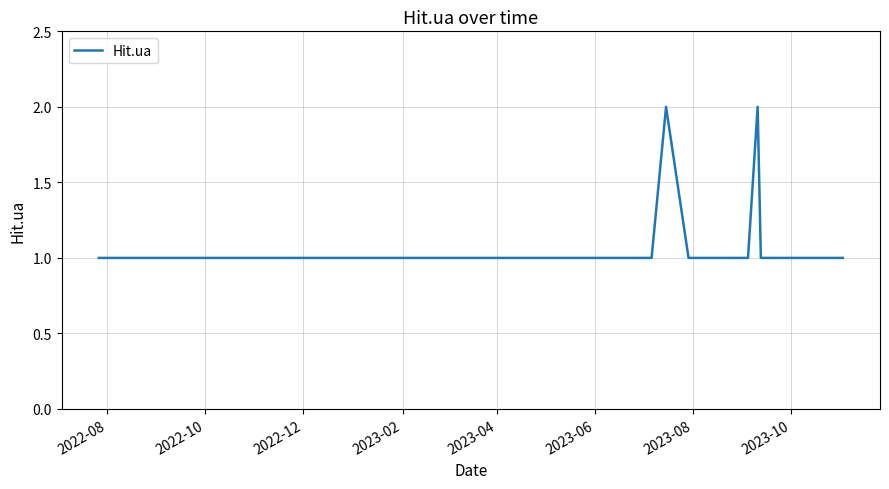

How many lines are shown in the chart?

1